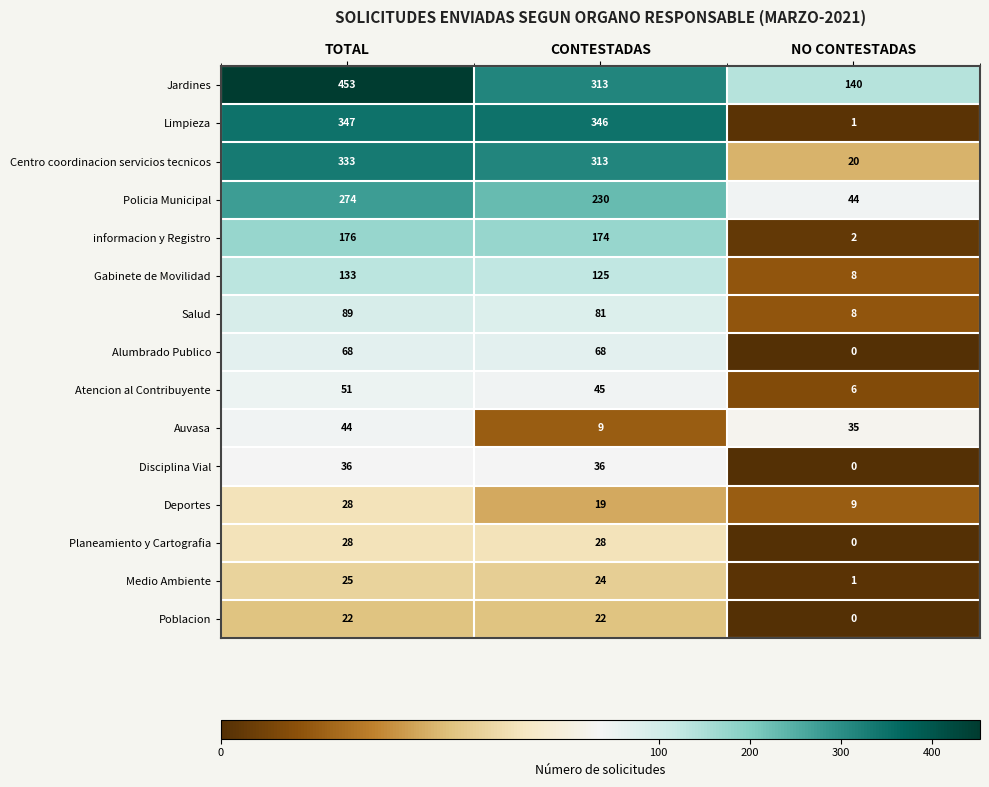

What is the sum of the Disciplina Vial values at NO CONTESTADAS and TOTAL?

36